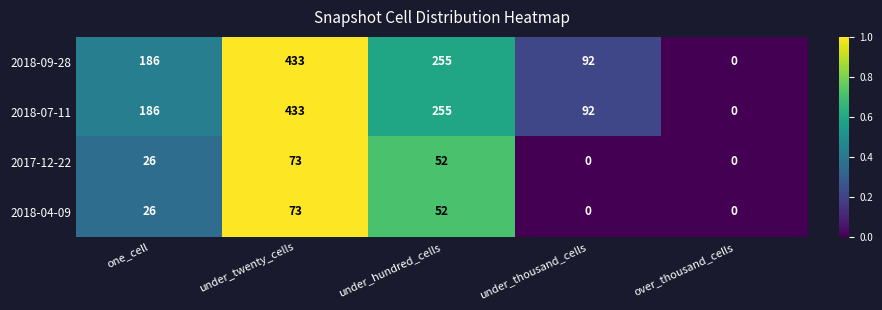

What is the difference between the maximum and second lowest values in the 2018-07-11 series?

341